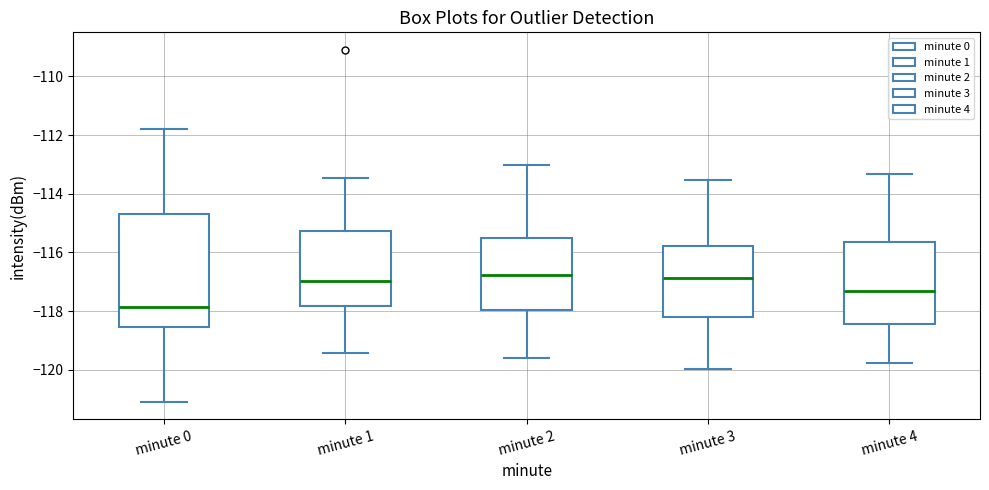

Reading left to right, read every box against the y-axis: the position of its median line, the range the box covers, and the ends of its whiskers. The values are not printed on the chart, so give them approximately, as read against the axis.

minute 0: median -117.8, box -118.6 to -114.8, whiskers -121.0 to -111.8
minute 1: median -117.0, box -117.8 to -115.2, whiskers -119.4 to -113.4
minute 2: median -116.8, box -118.0 to -115.6, whiskers -119.6 to -113.0
minute 3: median -116.8, box -118.2 to -115.8, whiskers -120.0 to -113.6
minute 4: median -117.4, box -118.4 to -115.6, whiskers -119.8 to -113.4